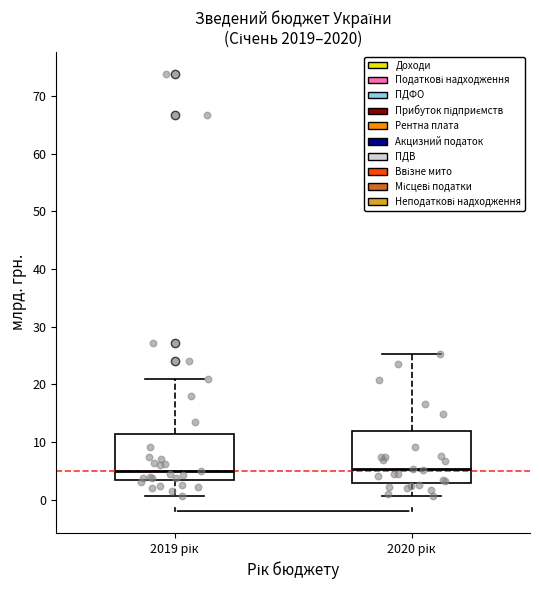

Which box is the tallest, from its lower edge to its upper edge?

2020 рік